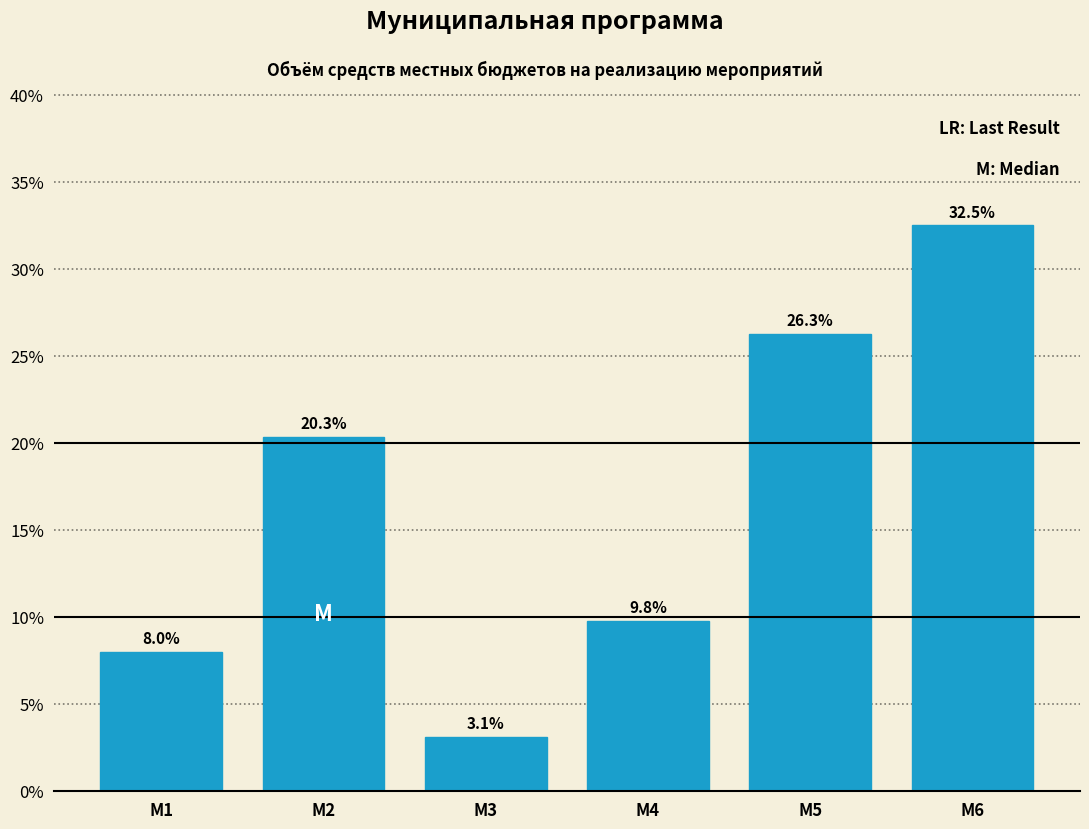

Reading left to right, list all the values displayed in this chart.

8.0	20.3	3.1	9.8	26.3	32.5